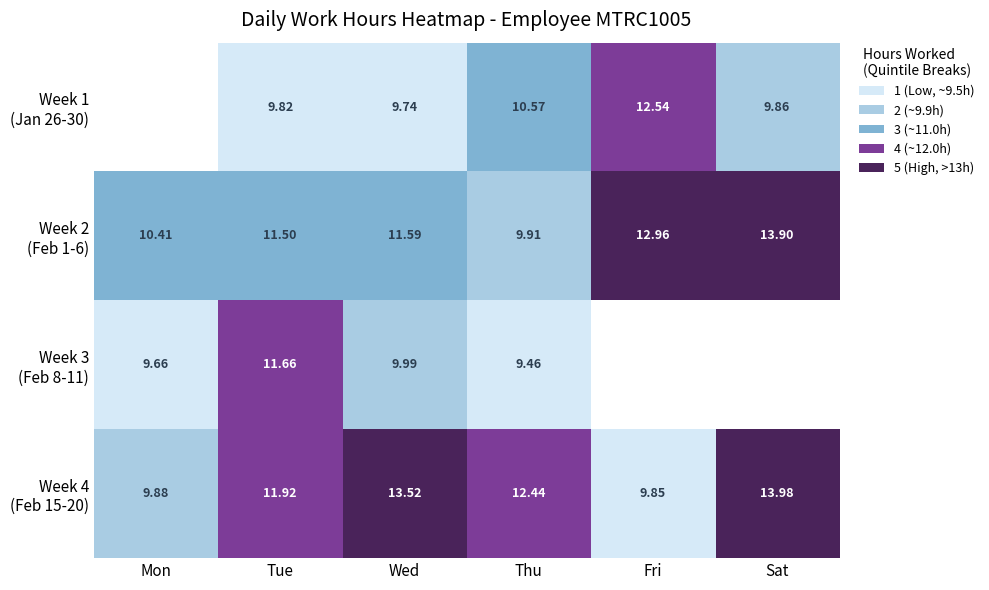

At which category is the sum across all series the highest?

Tue